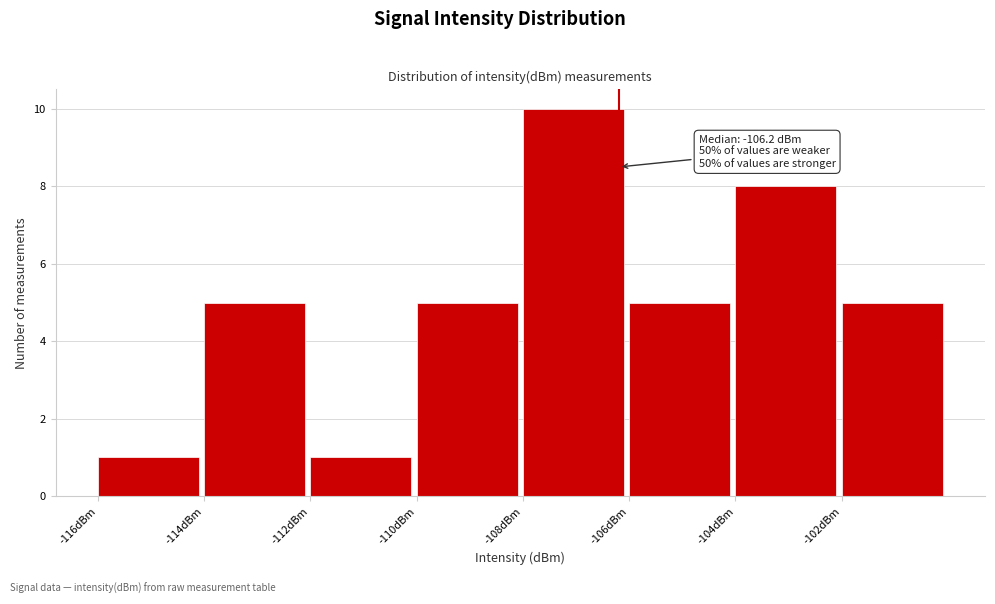

Over which range of the x-axis is the bar tallest?

-108 to -106